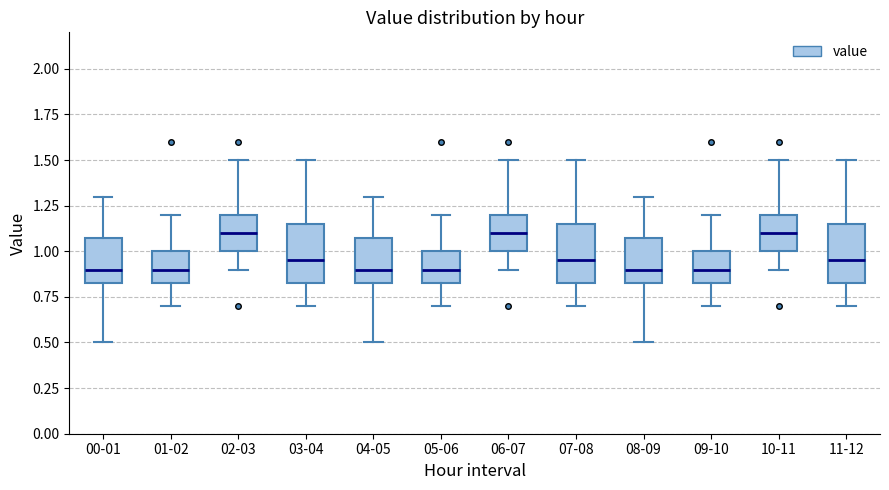

Reading left to right, transcribe this box plot: for each box, give where its median line is, the range the box spans, and where its two whiskers end, as read against the y-axis. The values are not printed on the chart, so give them approximately, as read against the axis.

00-01: median 0.90, box 0.85 to 1.10, whiskers 0.50 to 1.30
01-02: median 0.90, box 0.85 to 1.00, whiskers 0.70 to 1.20
02-03: median 1.10, box 1.00 to 1.20, whiskers 0.90 to 1.50
03-04: median 0.95, box 0.85 to 1.15, whiskers 0.70 to 1.50
04-05: median 0.90, box 0.85 to 1.10, whiskers 0.50 to 1.30
05-06: median 0.90, box 0.85 to 1.00, whiskers 0.70 to 1.20
06-07: median 1.10, box 1.00 to 1.20, whiskers 0.90 to 1.50
07-08: median 0.95, box 0.85 to 1.15, whiskers 0.70 to 1.50
08-09: median 0.90, box 0.85 to 1.10, whiskers 0.50 to 1.30
09-10: median 0.90, box 0.85 to 1.00, whiskers 0.70 to 1.20
10-11: median 1.10, box 1.00 to 1.20, whiskers 0.90 to 1.50
11-12: median 0.95, box 0.85 to 1.15, whiskers 0.70 to 1.50